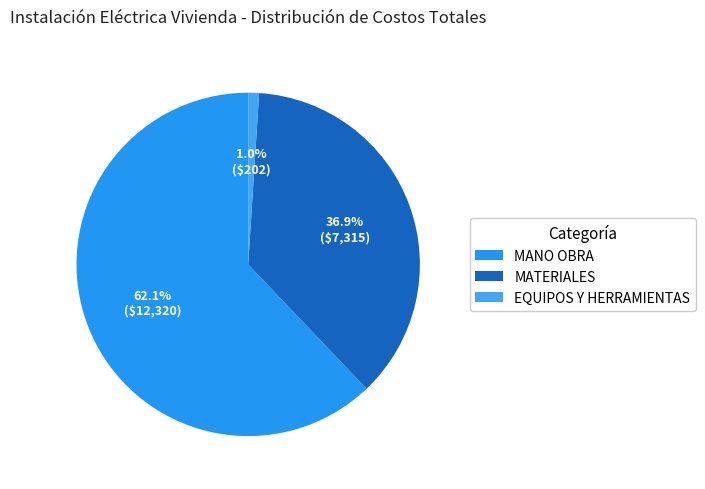

Rank the categories by value from highest to lowest.

MANO OBRA, MATERIALES, EQUIPOS Y HERRAMIENTAS